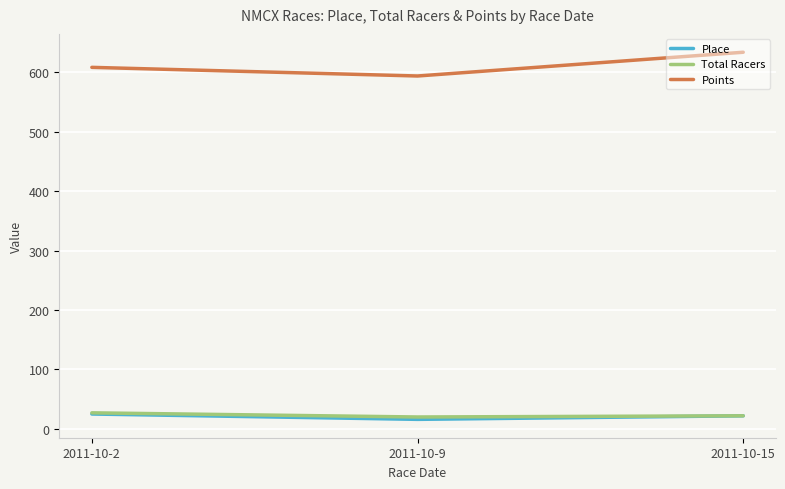

The value of Points at 2011-10-2 is 829.5. True or false?

False